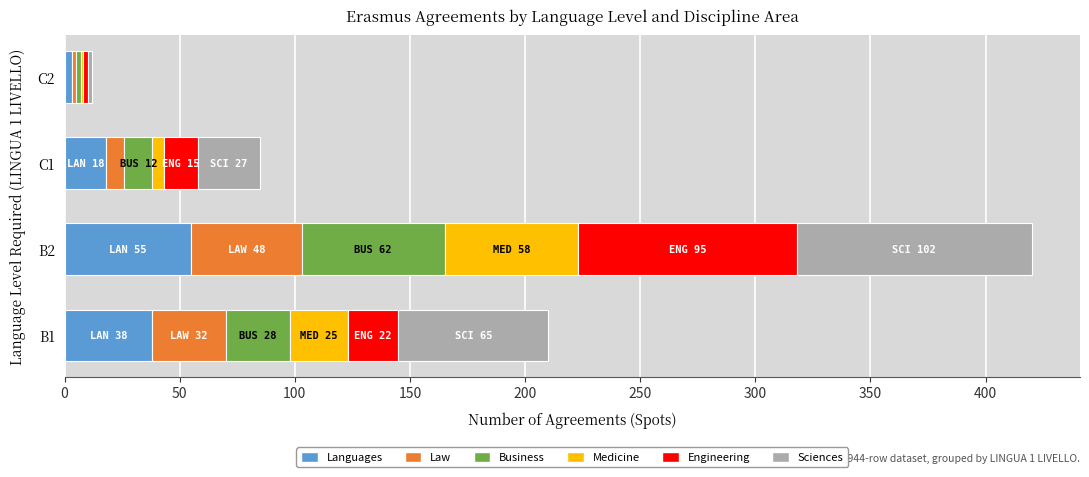

Count the number of categories in the chart.

4